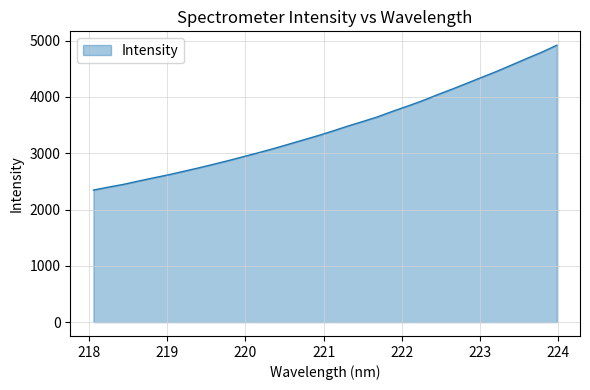

What is the smallest value displayed?

2345.5